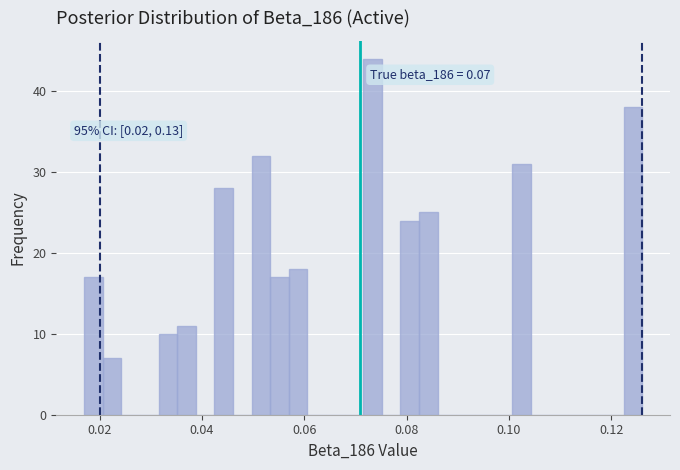

Read against the x-axis, roughly where is the centre of the tallest bar?

0.074